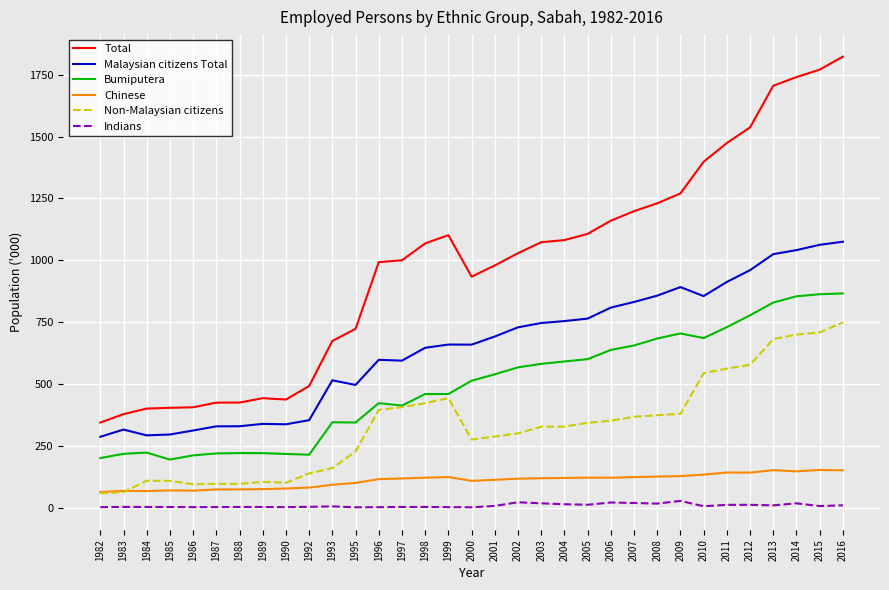

Which series changed the most between 1986 and 2004?

Total